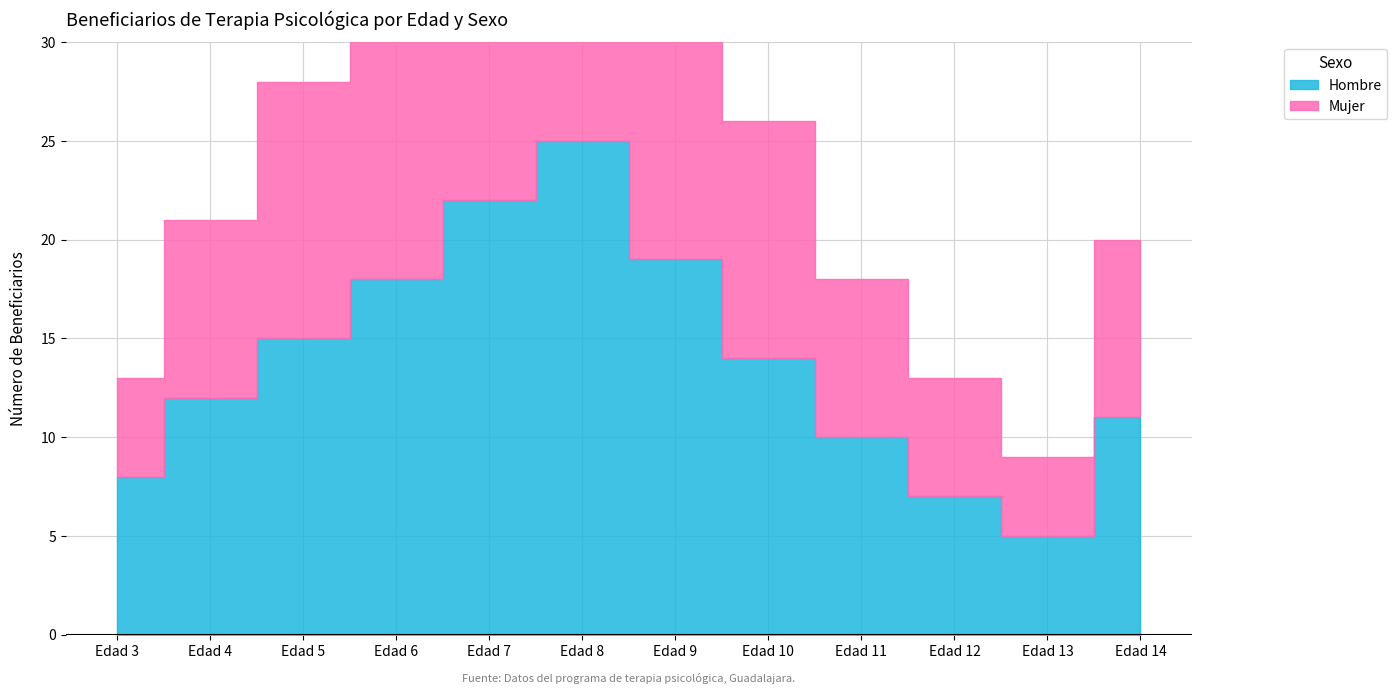

What are all the series names shown in the legend?

Hombre, Mujer